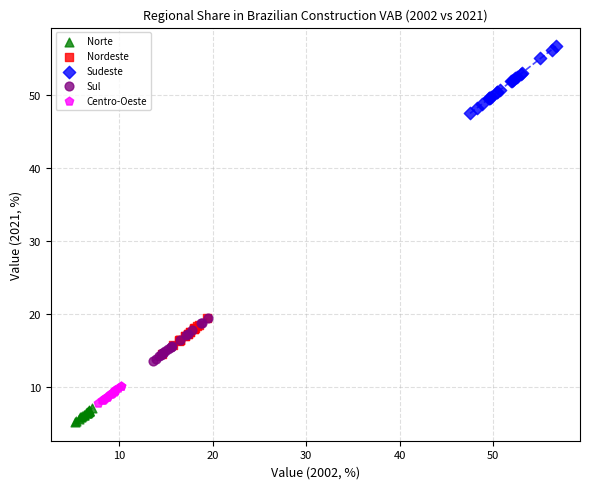

What are all the series names shown in the legend?

Norte, Nordeste, Sudeste, Sul, Centro-Oeste